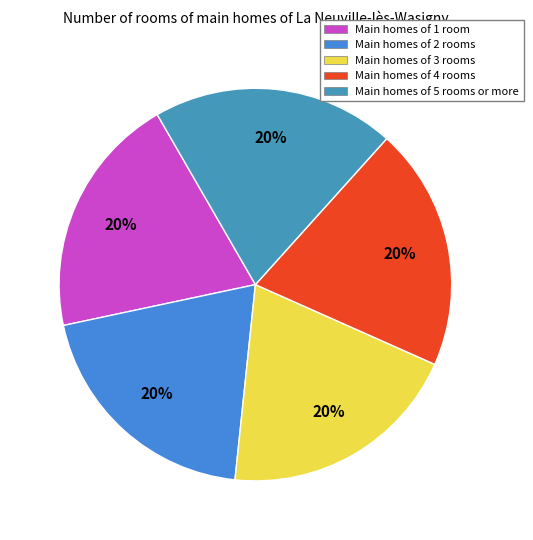

Count the number of slices in the pie.

5